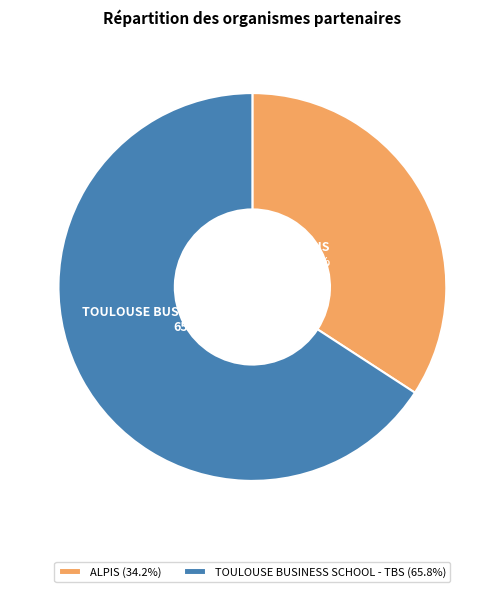

How many segments does this pie chart have?

2